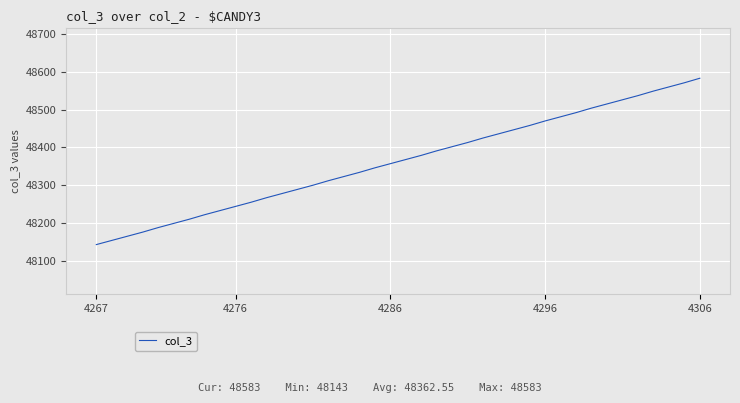

Reading right to left, transcribe all the data shown in this chart.

48583	48571	48560	48549	48537	48526	48515	48504	48492	48481	48470	48458	48447	48436	48425	48413	48402	48391	48379	48368	48357	48346	48334	48323	48312	48300	48289	48278	48267	48255	48244	48233	48222	48210	48199	48188	48176	48165	48154	48143